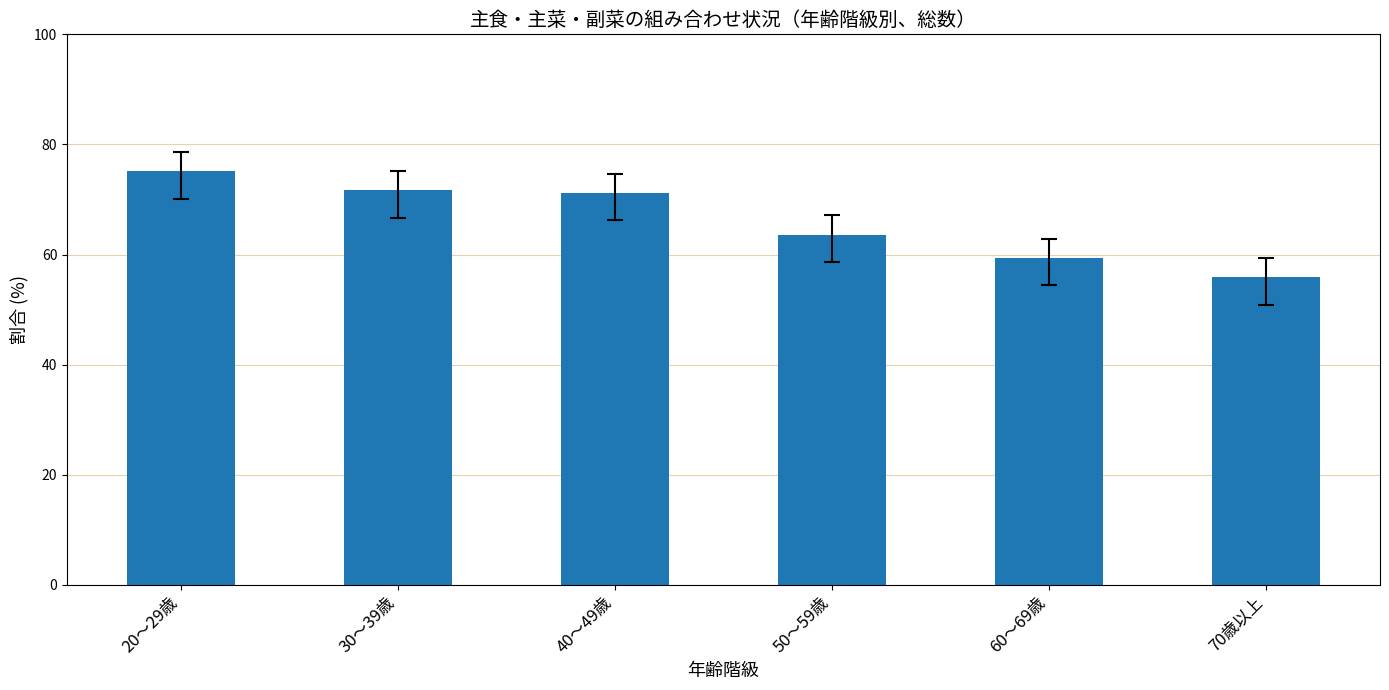

What position from the left is 40～49歳?

3